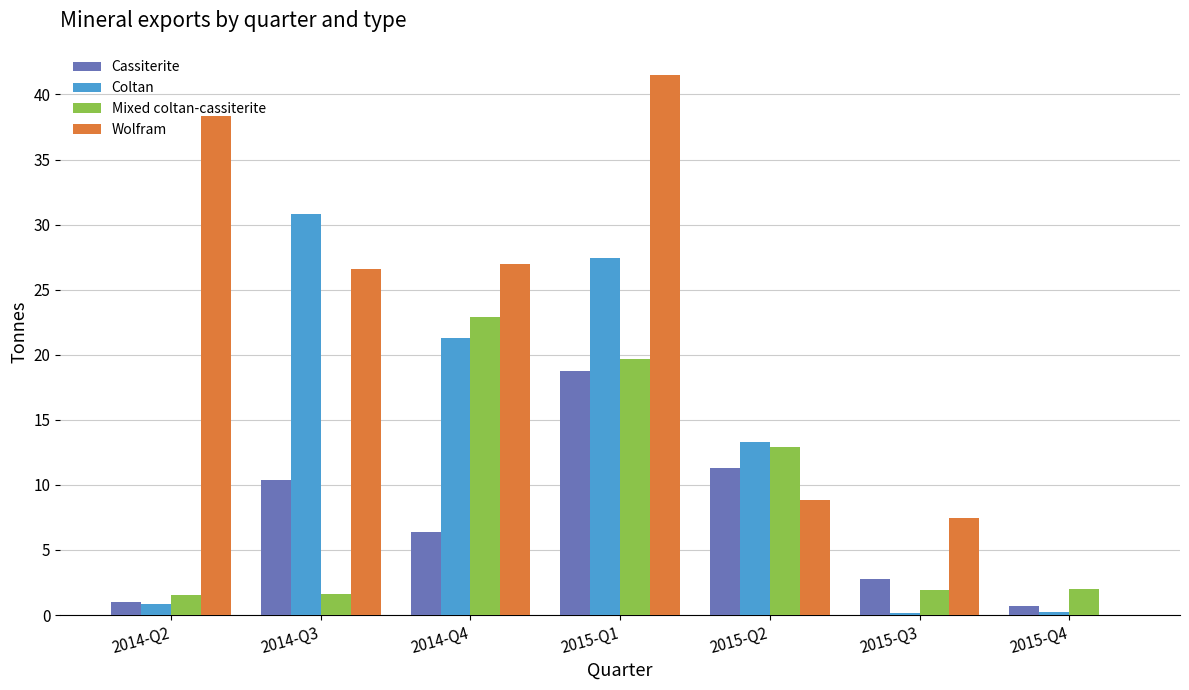

What is the sum of all Coltan values?

94.0